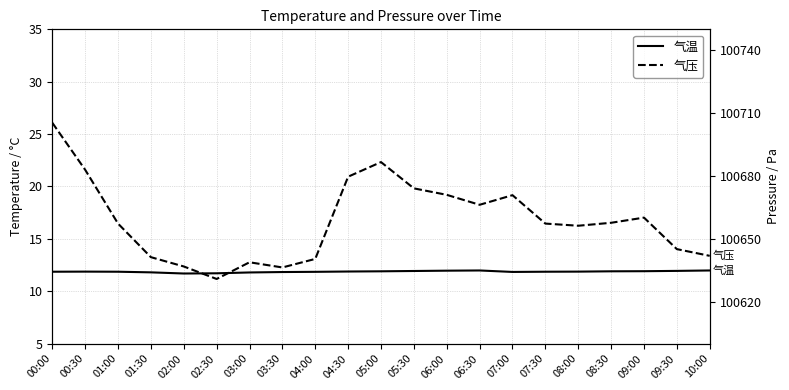

List the series in order of their overall mean, lowest first.

气温, 气压